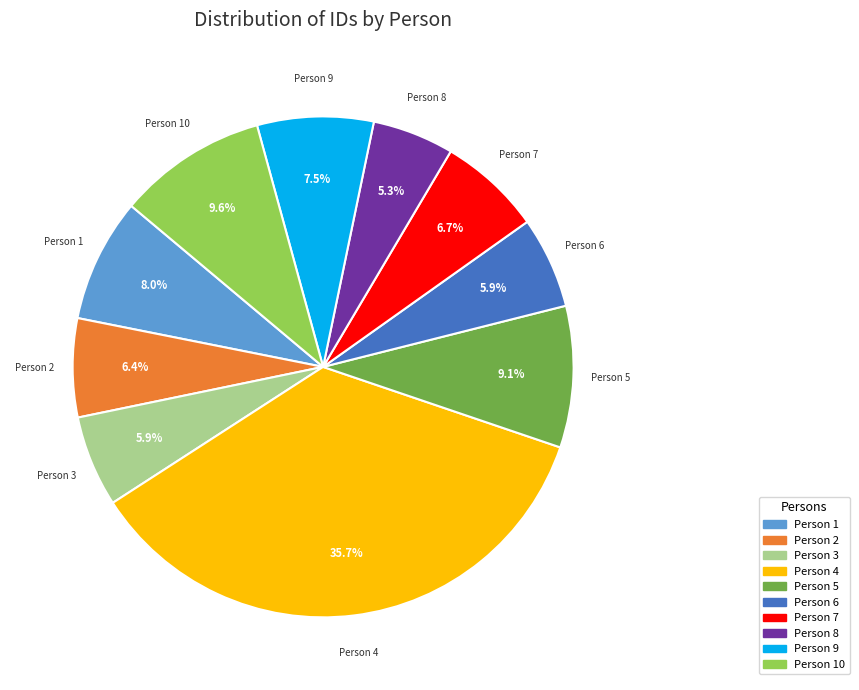

Which slice is the largest?

Person 4